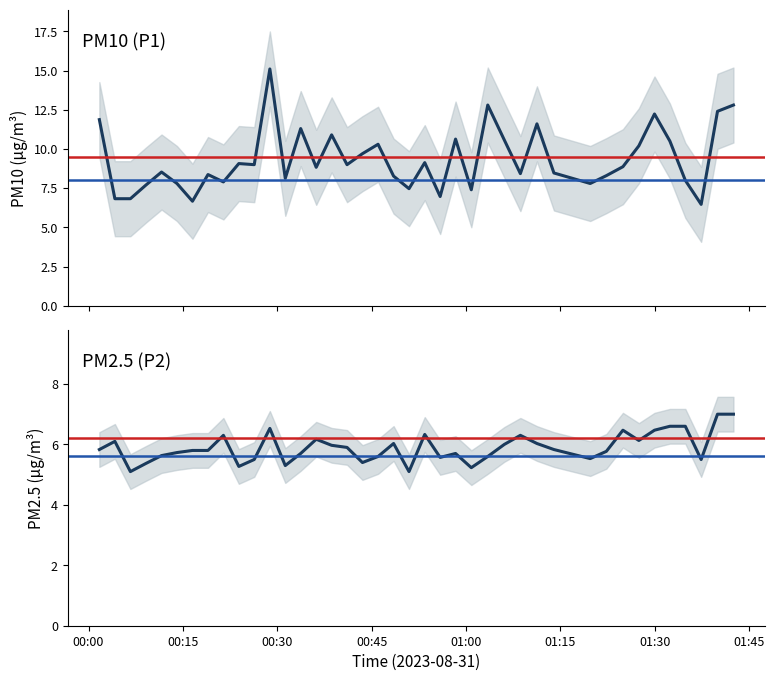

True or false: P2 and P1 cross at least once.

False